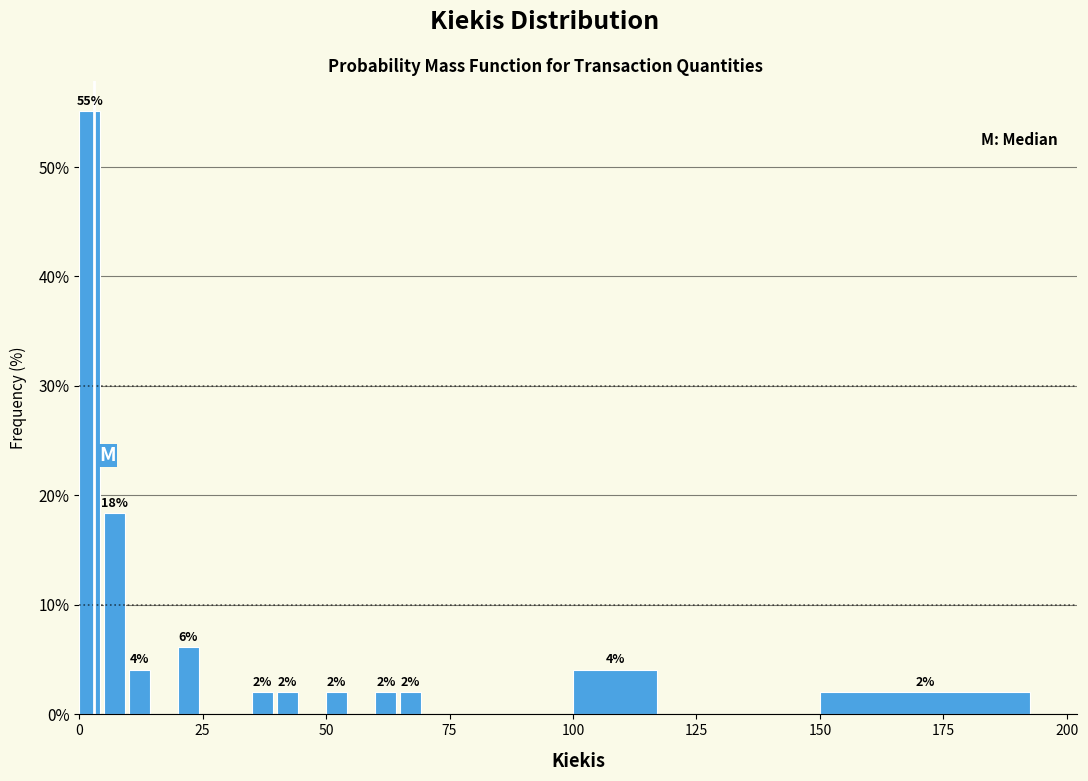

Around what value on the x-axis is the tallest bar? Give the approximate position of its centre, as read against the axis.

0